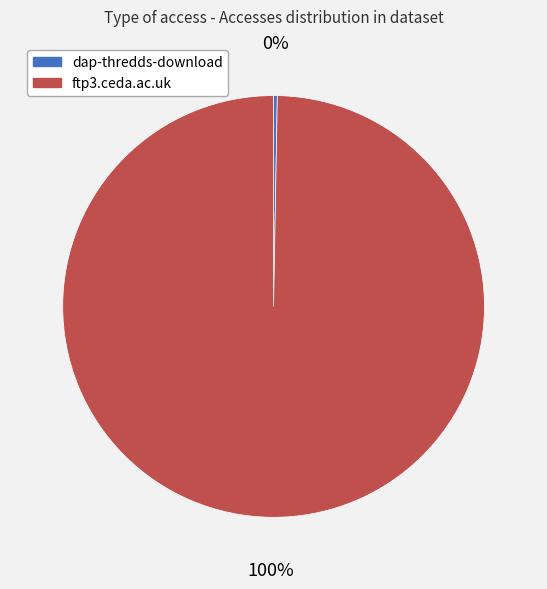

Is there any slice that represents more than half of the pie?

Yes